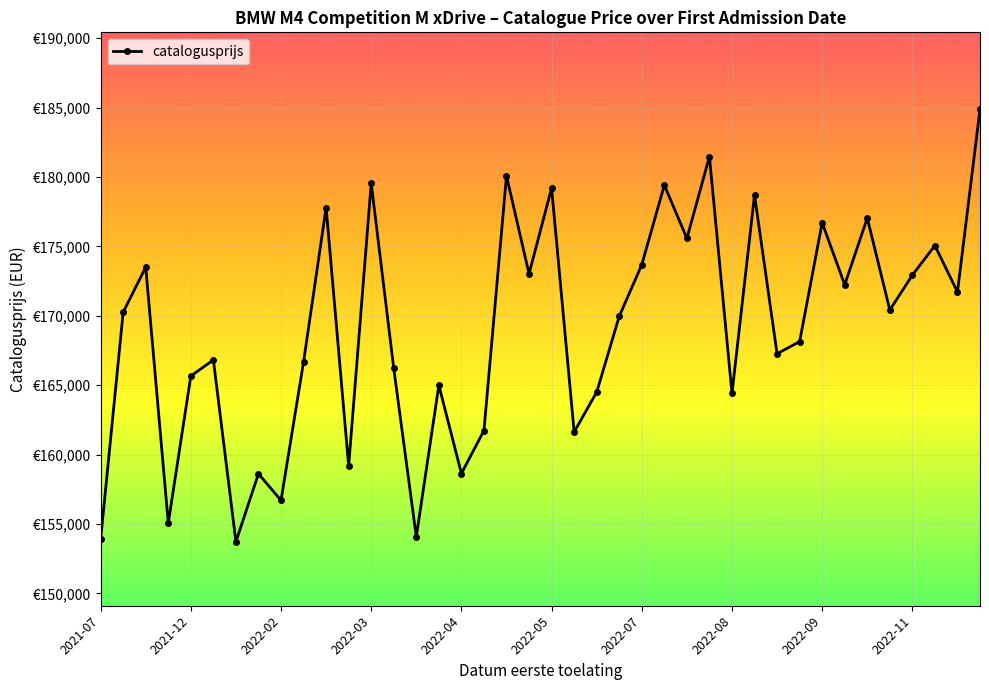

Is this an area chart (filled region under the line)?

No